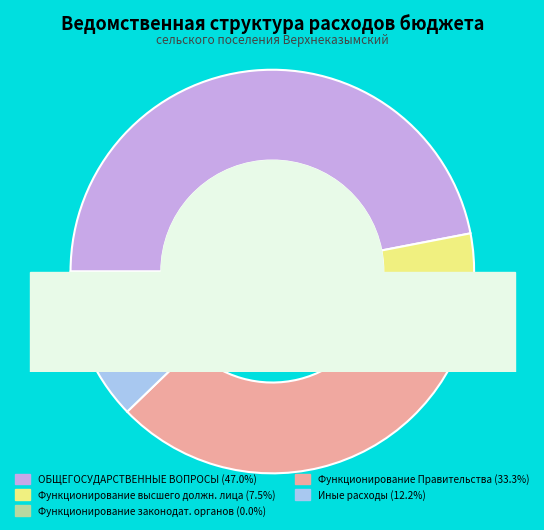

What is the change in value from Функционирование высшего должностного лица to Иные расходы?

+1452598.9